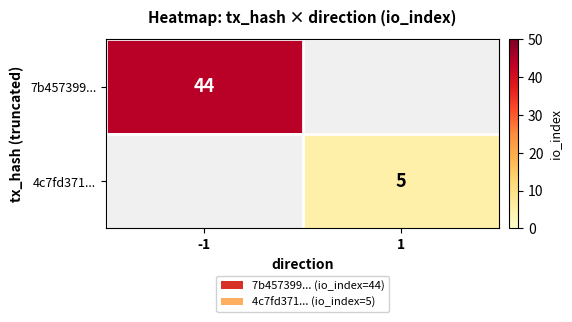

The value of 4c7fd371... at 1 is 5. True or false?

True